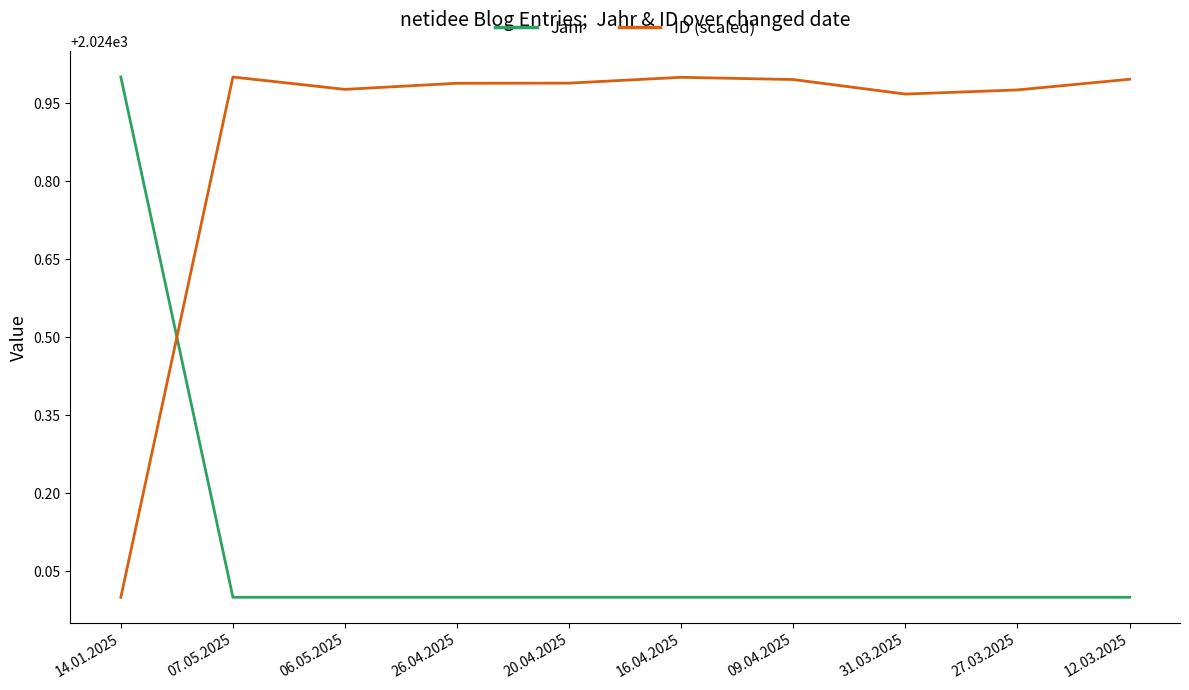

Is the value of ID (scaled) at 07.05.2025 greater than the value of Jahr at 31.03.2025?

Yes